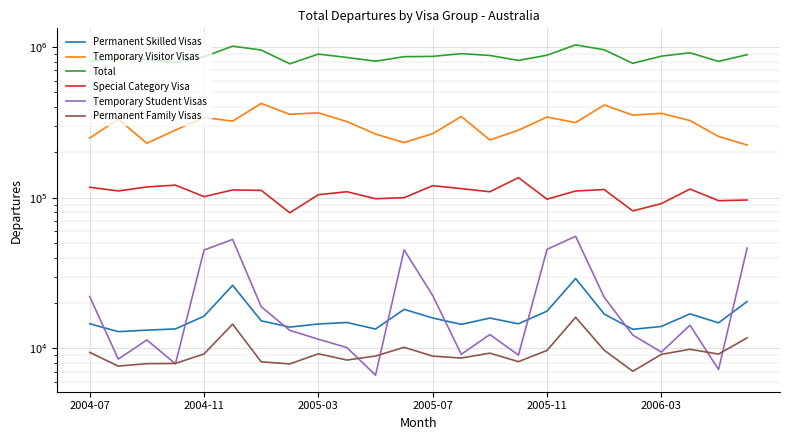

What is the smallest value displayed?

6640